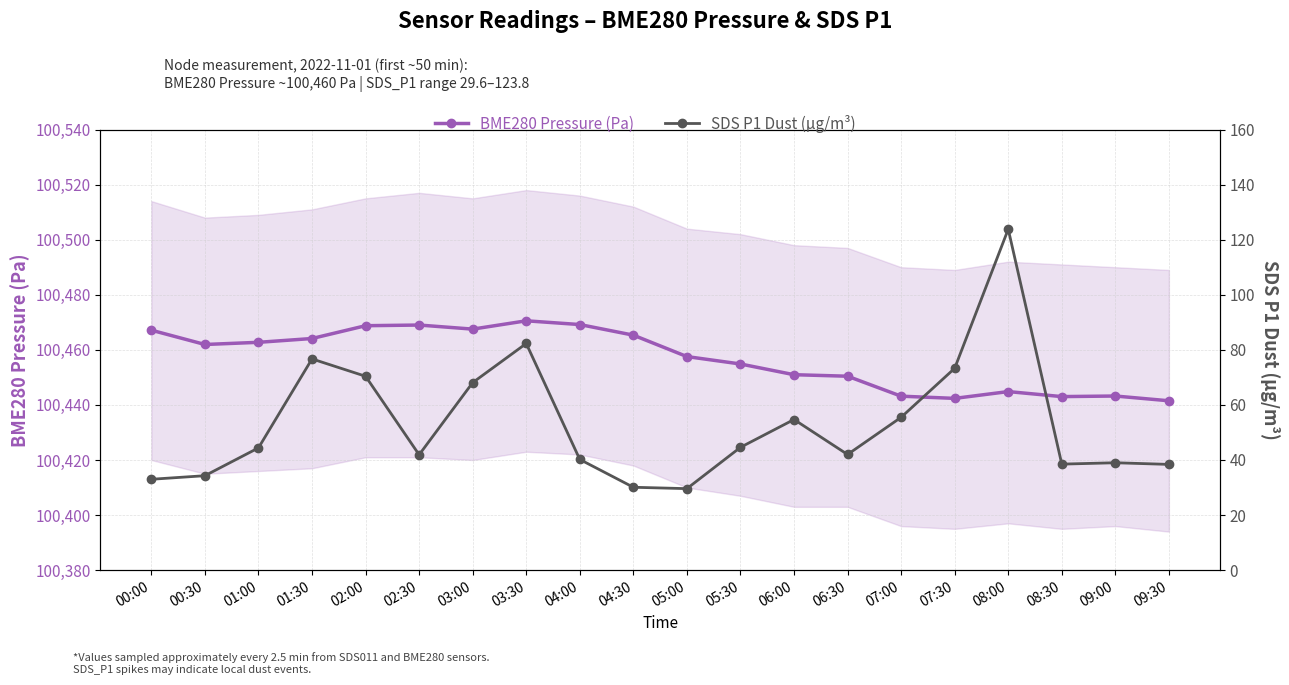

Read the SDS P1 Dust (µg/m³) value at 03:30.

82.3